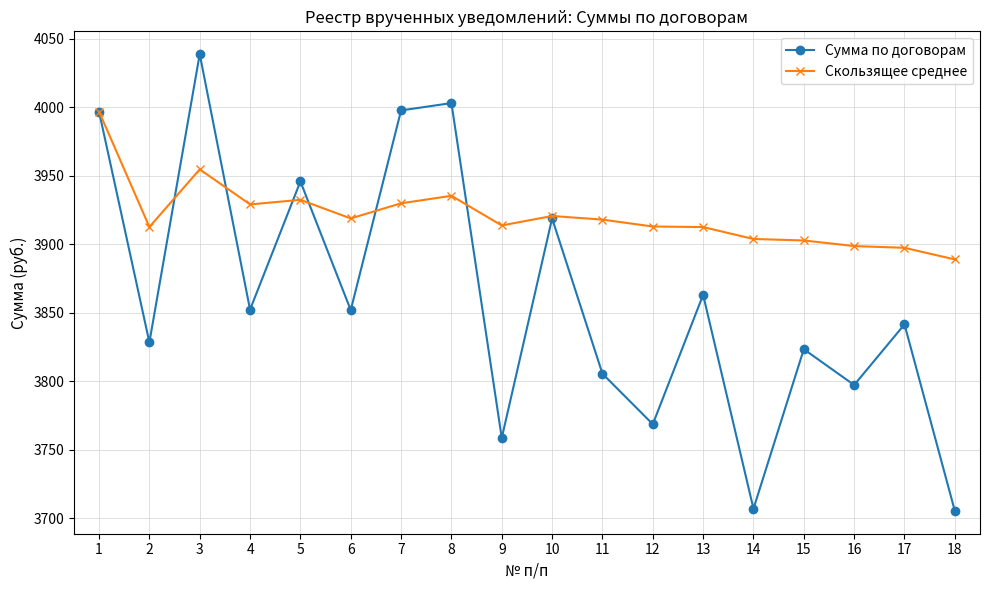

Count the number of data series in this chart.

2